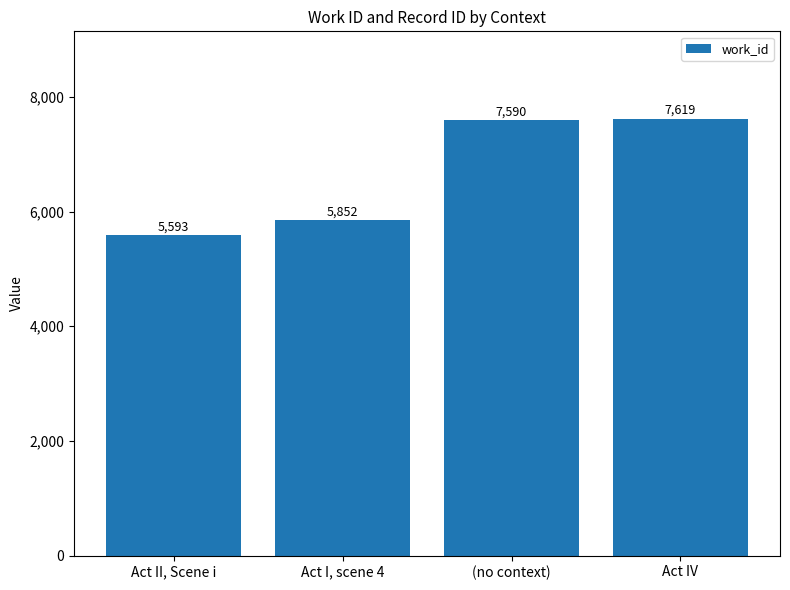

What position from the right is (no context)?

2